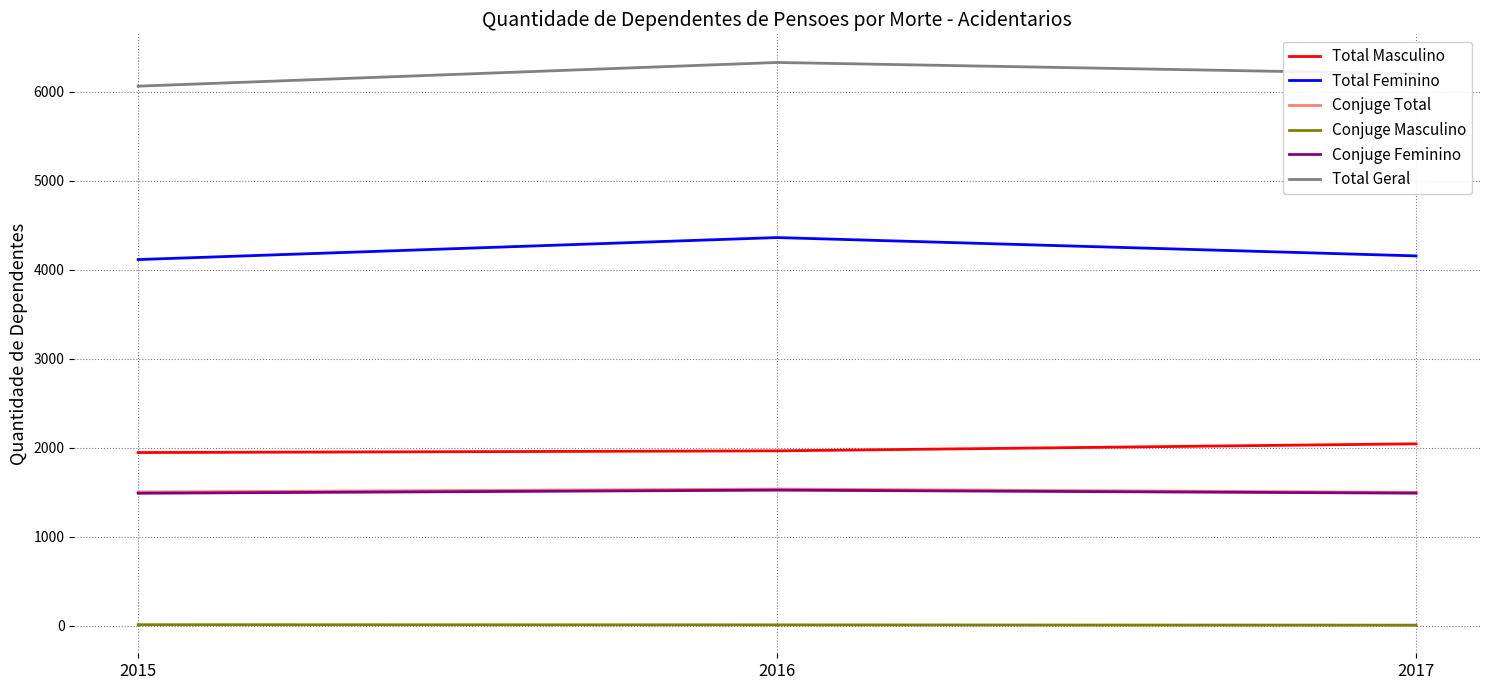

Where is Total Feminino nearest to the value 4237?

2017